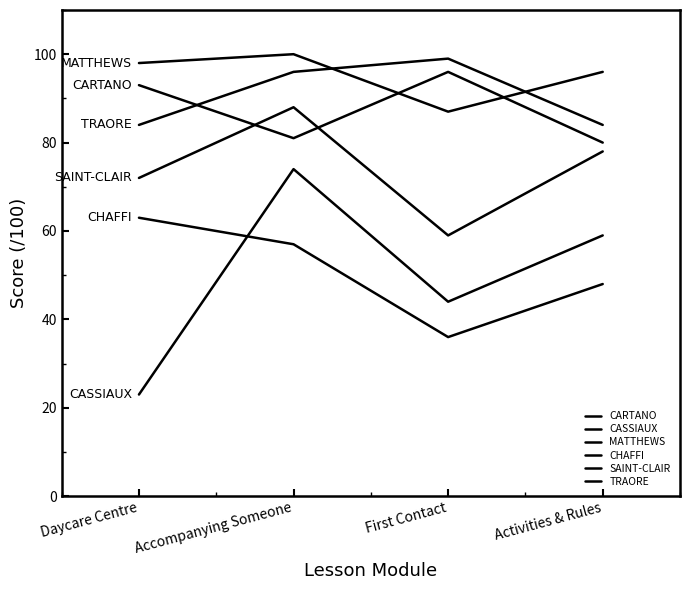

Is the value of CASSIAUX at Accompanying Someone greater than the value of CHAFFI at Daycare Centre?

Yes